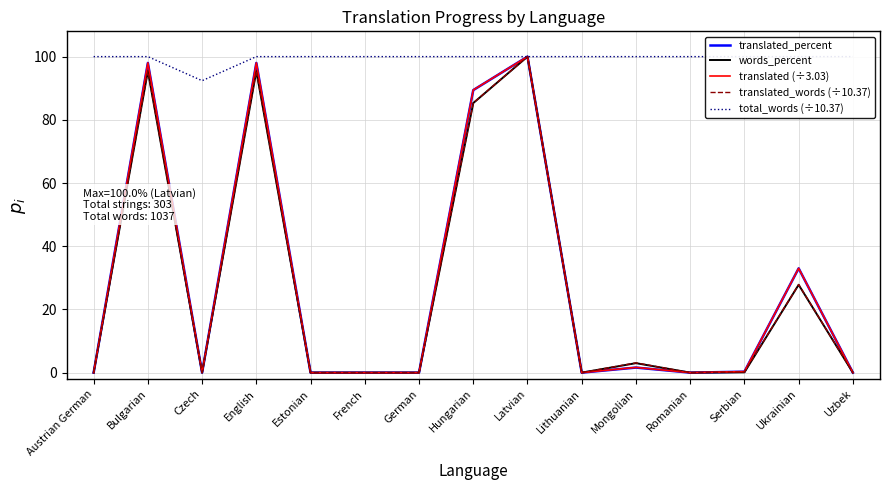

Is this an area chart (filled region under the line)?

No